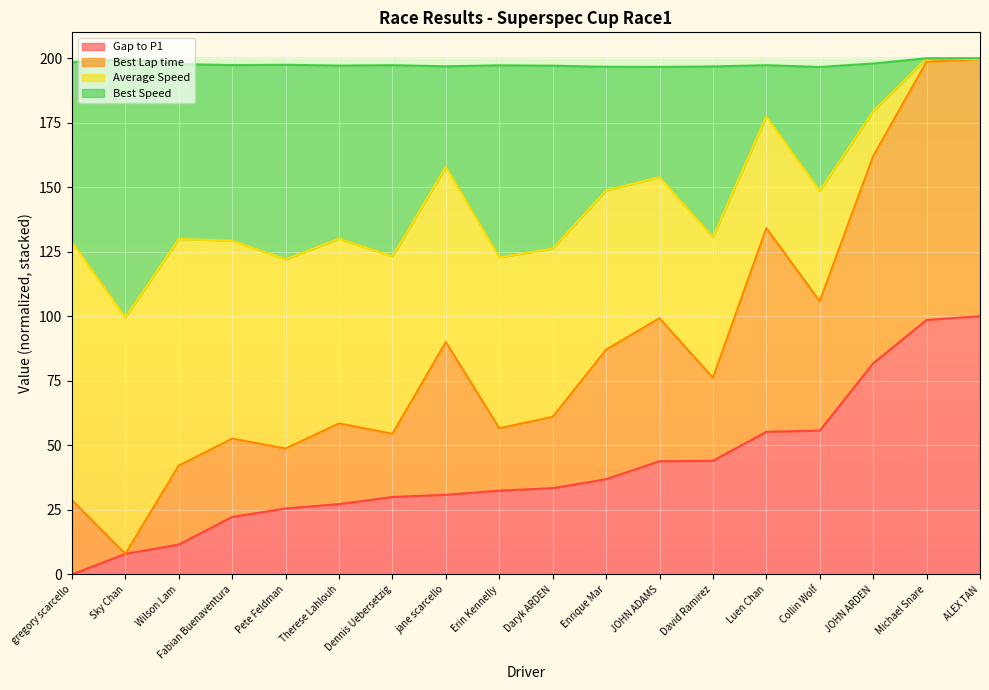

Which category has the lowest value across all series?

gregory scarcello